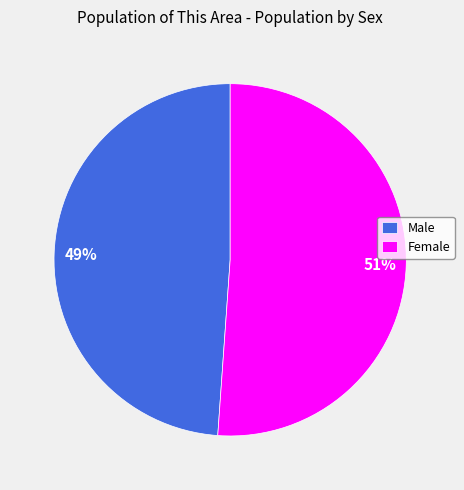

Combined, do Male and Female account for over 50%?

Yes